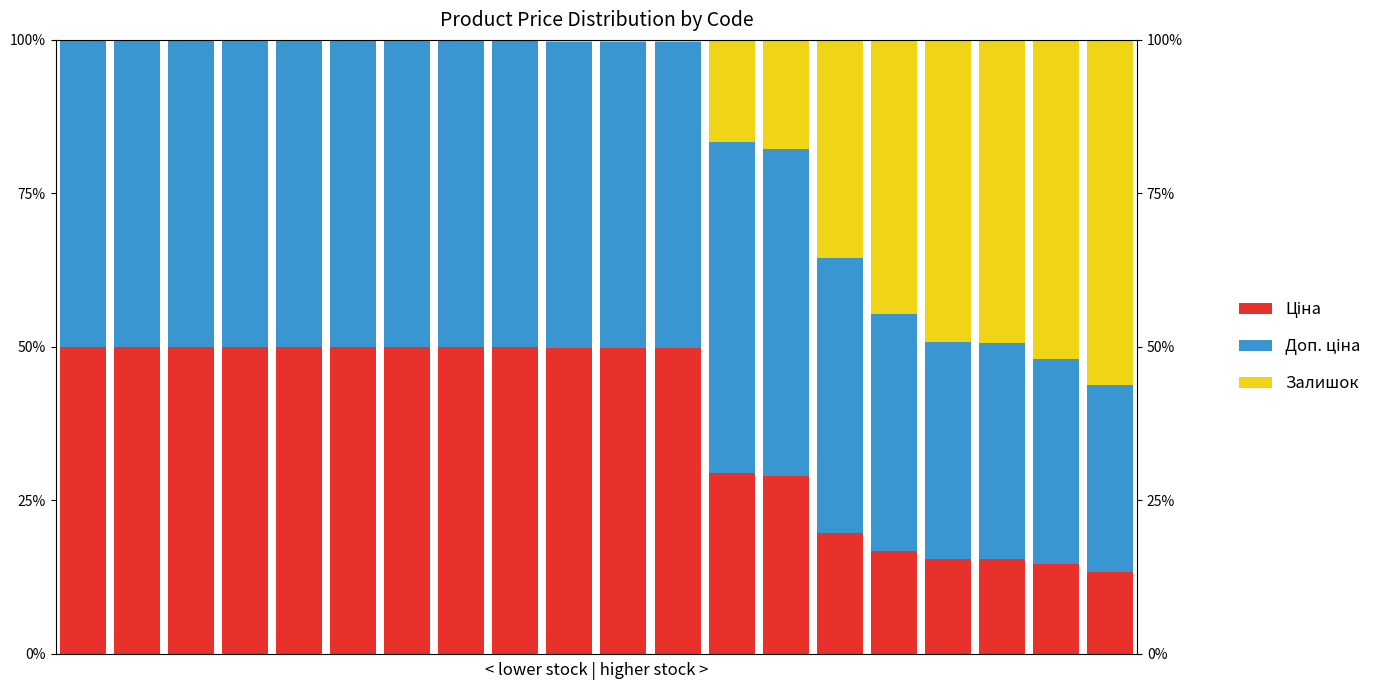

Rank the series by their average value, from highest to lowest.

Доп. ціна, Ціна, Залишок